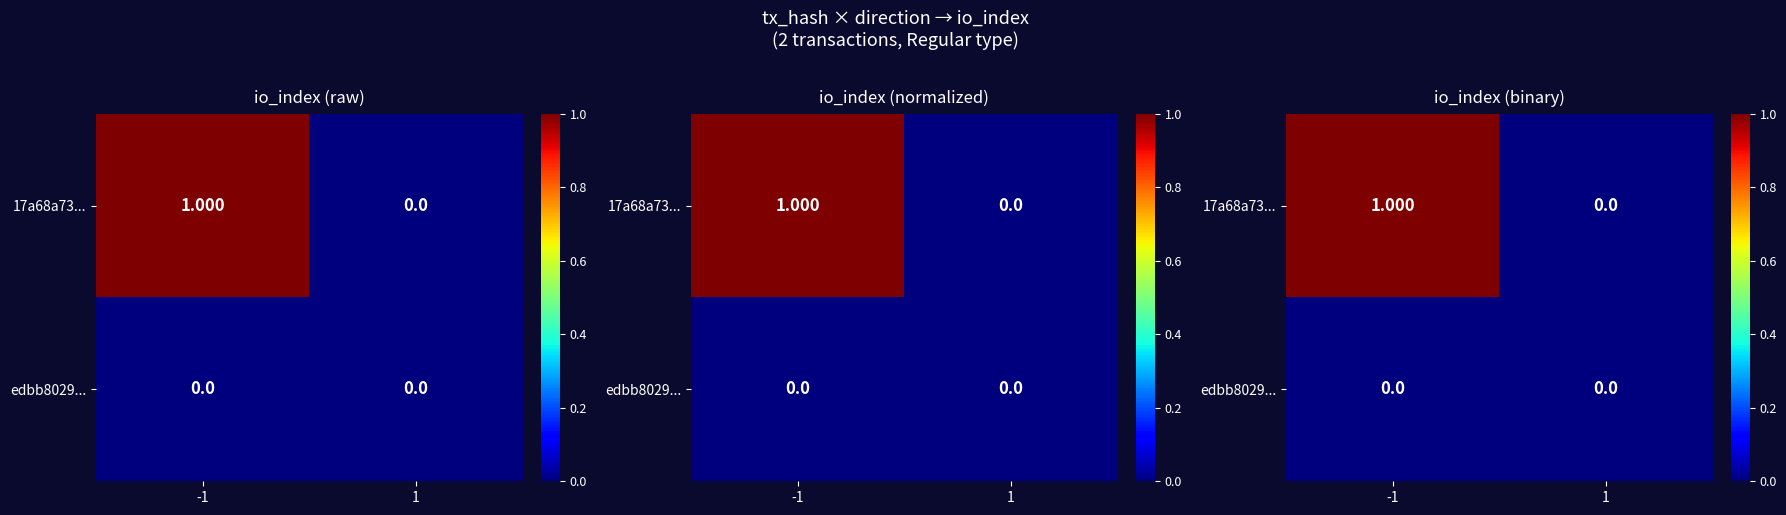

What is the total value across all series at -1?

1